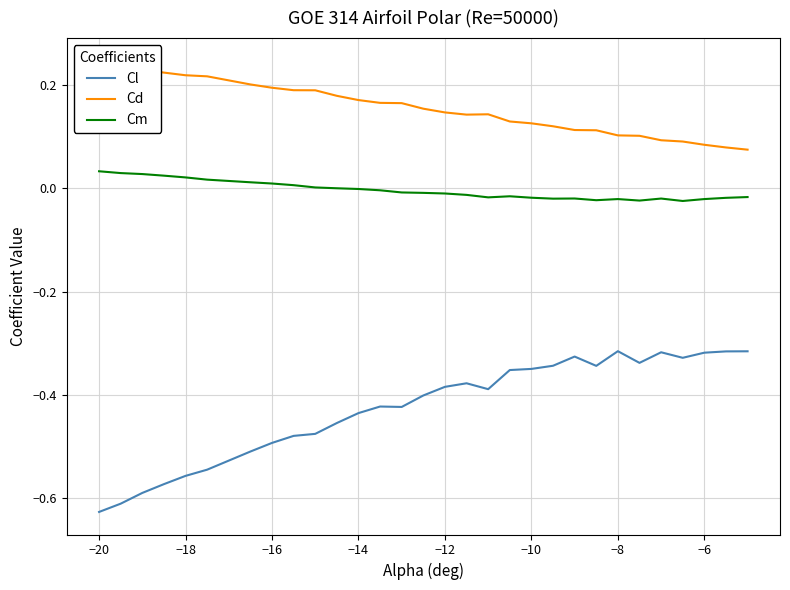

List the series in order of their overall mean, lowest first.

Cl, Cm, Cd